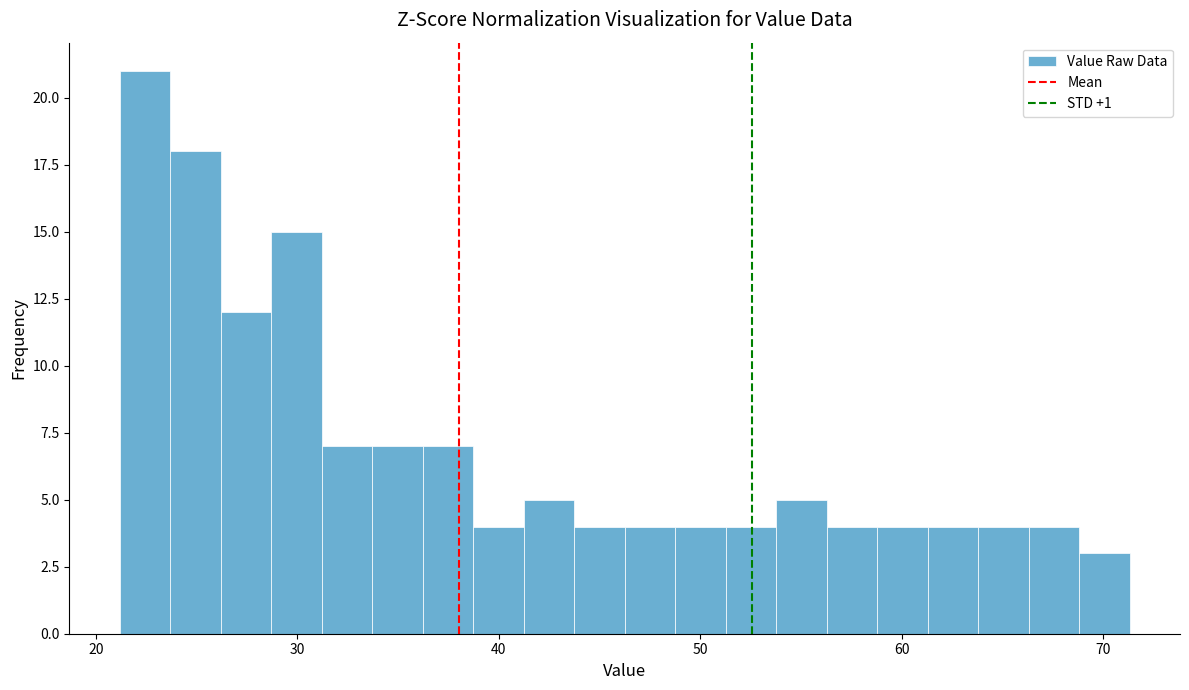

Around what value on the x-axis is the tallest bar? Give the approximate position of its centre, as read against the axis.

22